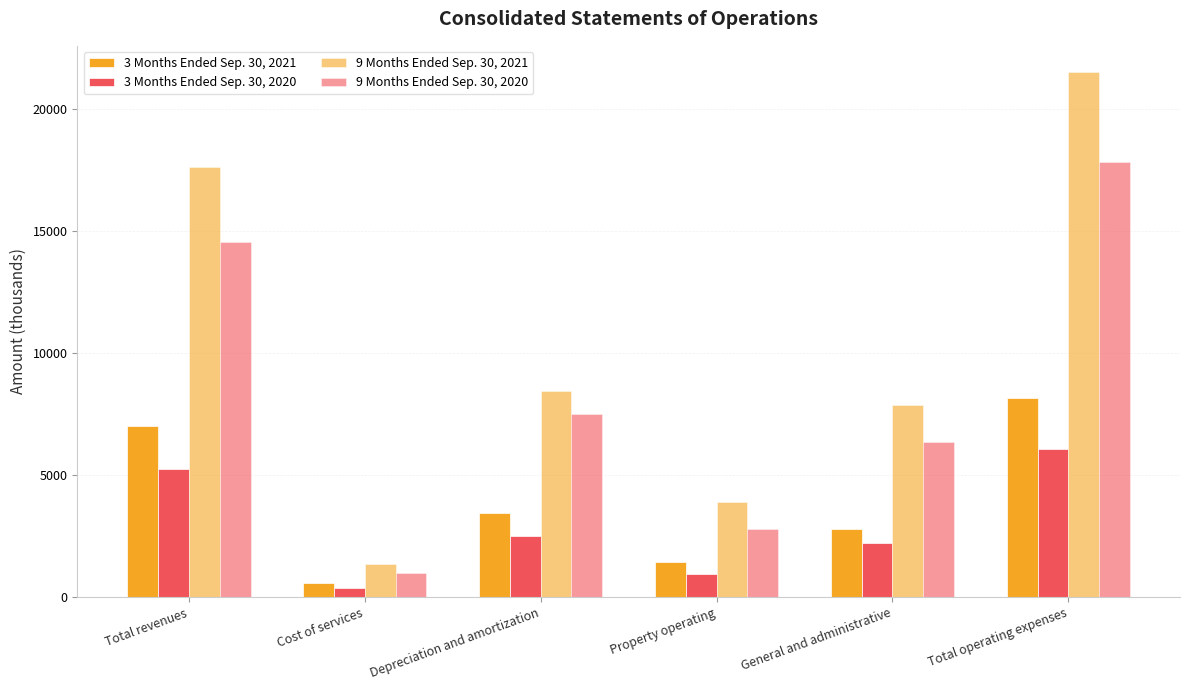

How many values in the 3 Months Ended Sep. 30, 2021 series are below 3426?

3